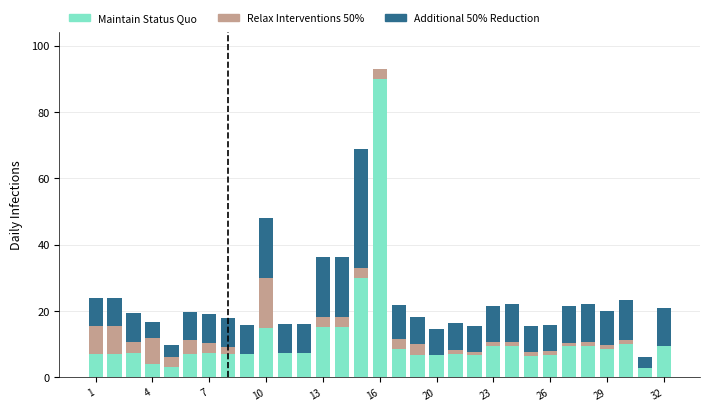

What is the maximum value for Maintain Status Quo?

90.0